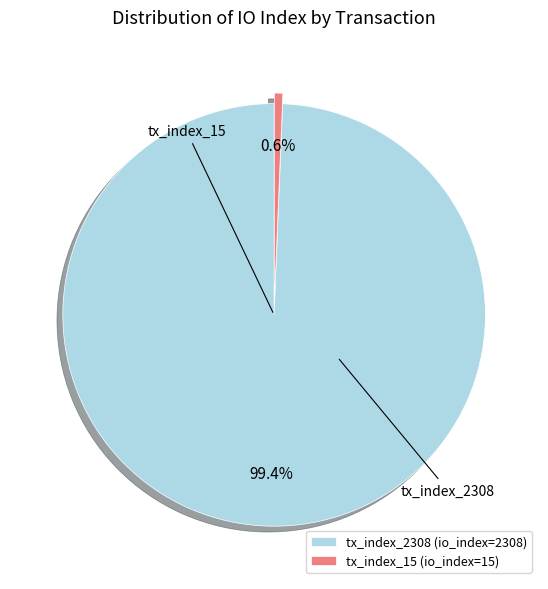

Rank the categories by value from highest to lowest.

tx_index_2308, tx_index_15